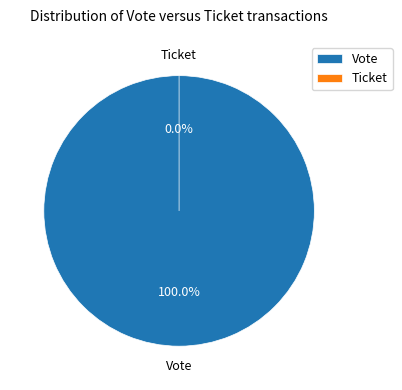

Is it true that Vote is 100% of the pie?

True